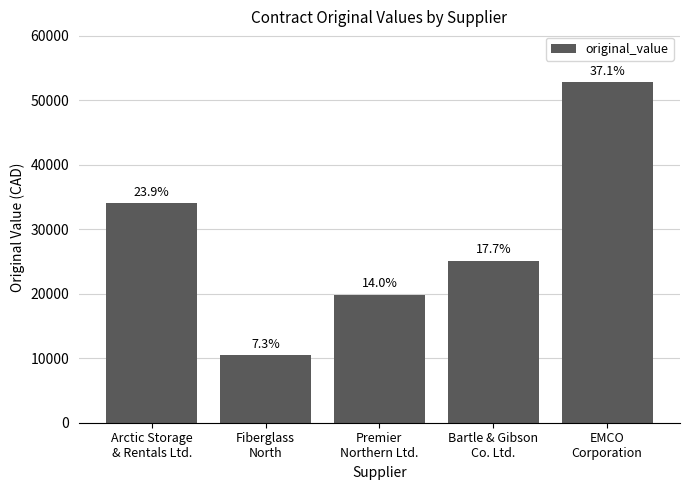

How many bars are there in total?

5